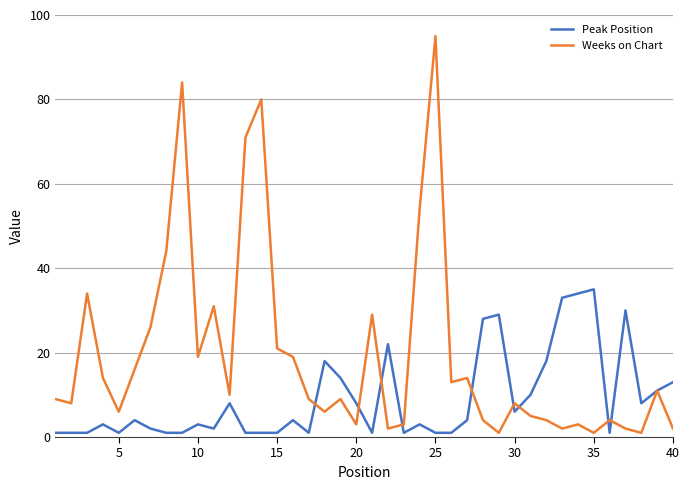

True or false: Weeks on Chart and Peak Position cross at least once.

True